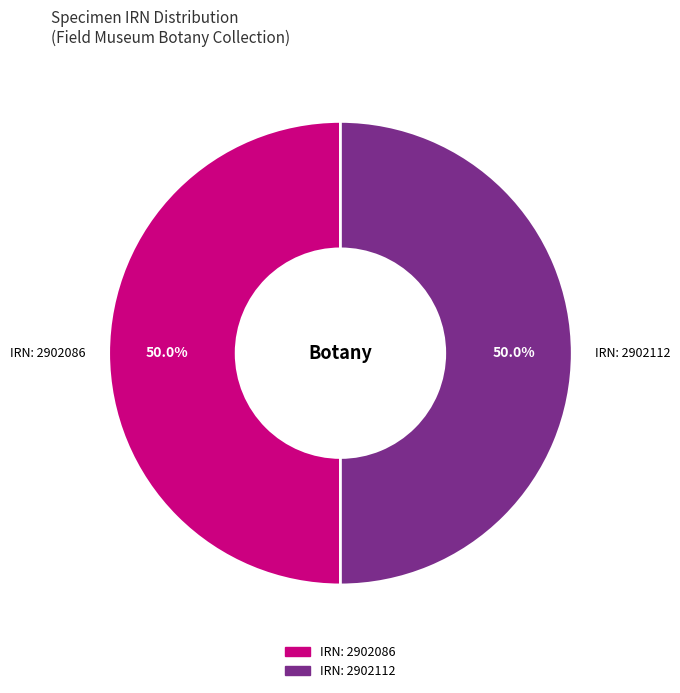

How much of the chart is everything except IRN: 2902112?

50.0%